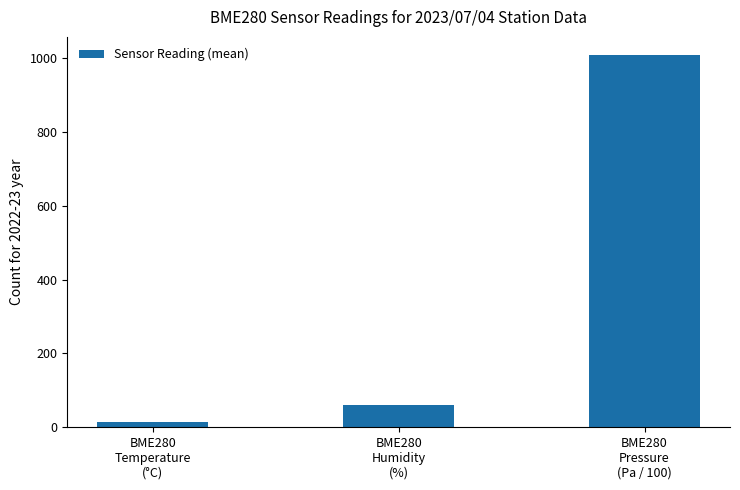

What is the change in value from BME280
Temperature
(°C) to BME280
Pressure
(Pa / 100)?

+992.0